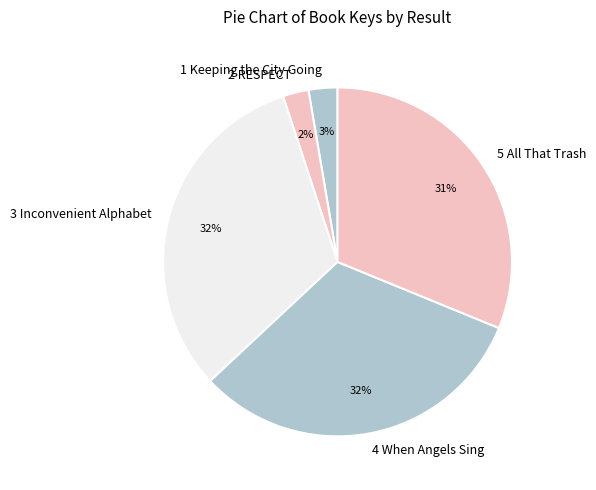

Does any single category account for the majority?

No